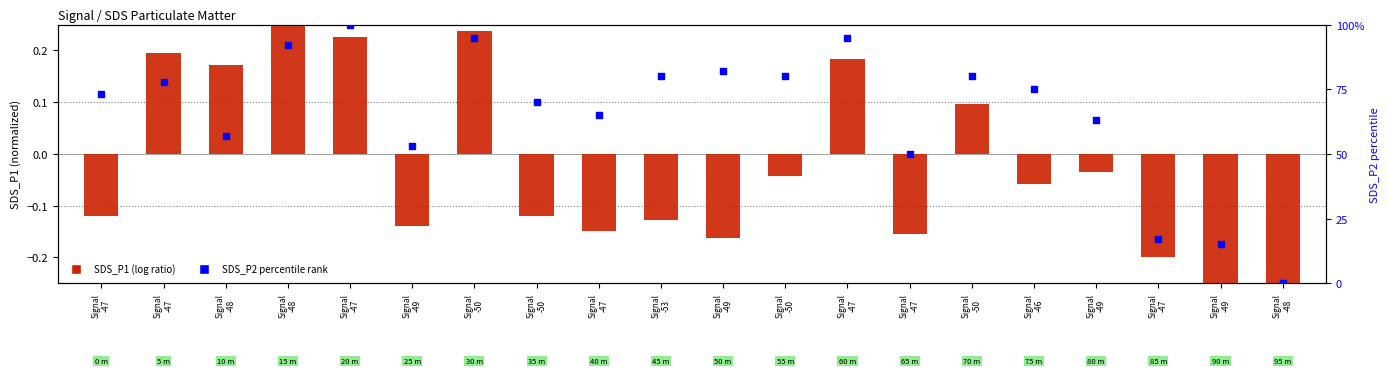

Which series reaches the maximum Y coordinate?

SDS_P2 percentile rank